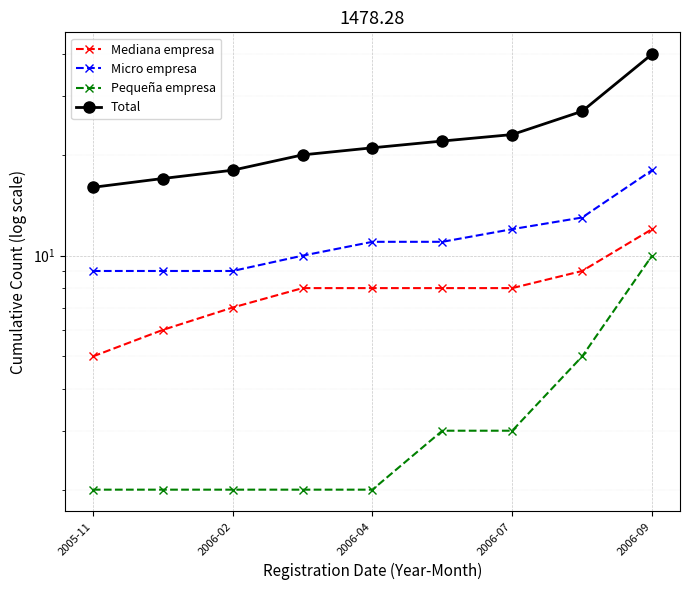

Count the Micro empresa values in the range 9 to 12.

7